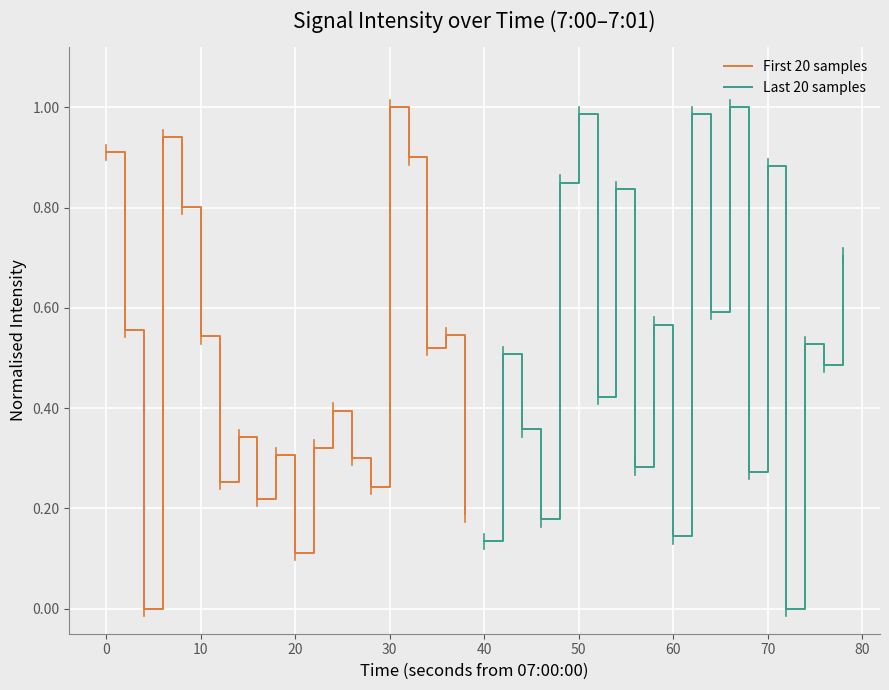

How many lines are shown in the chart?

2